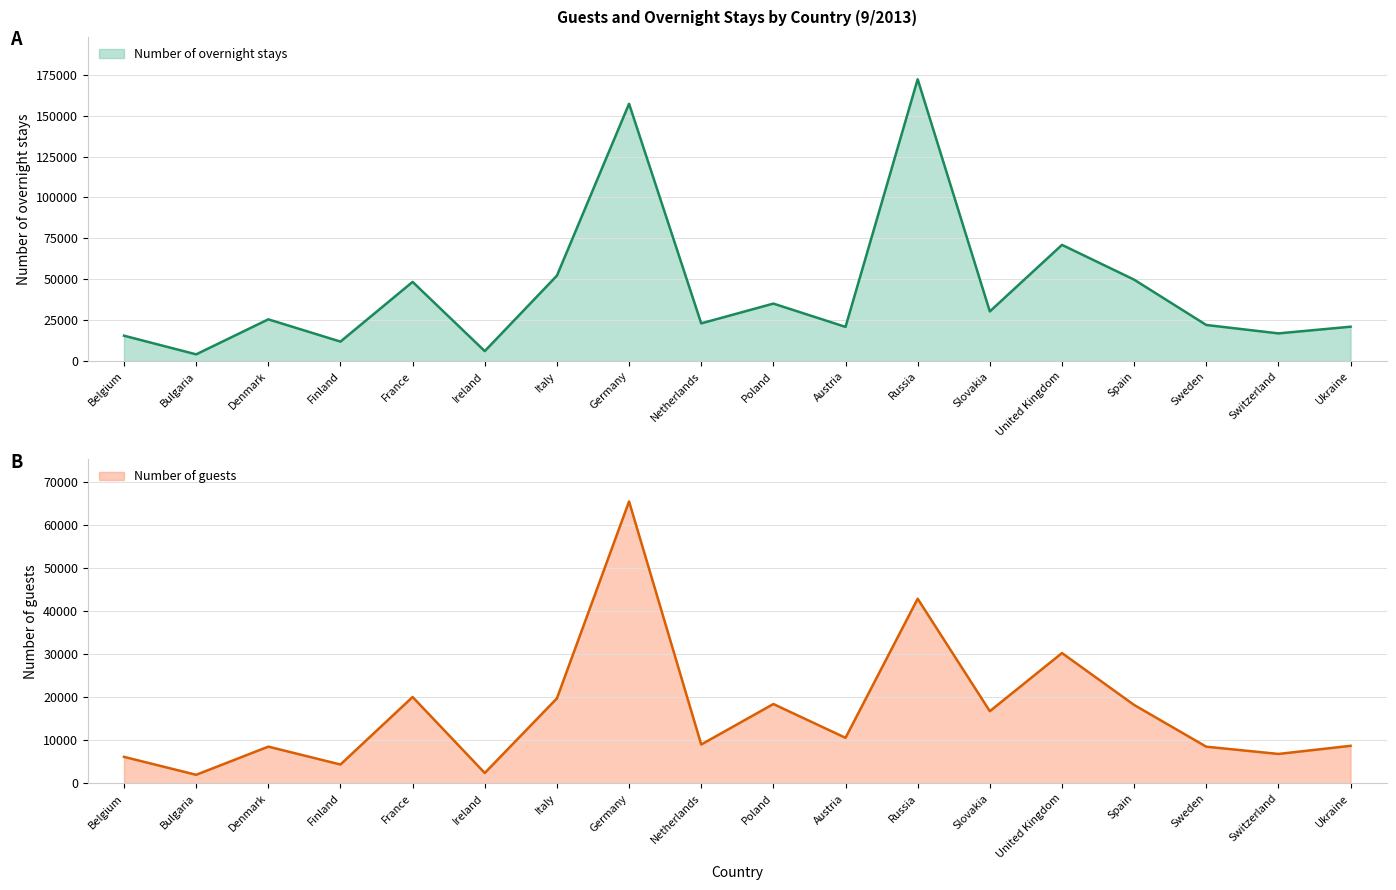

At how many categories does at least one series exceed 22154?

10